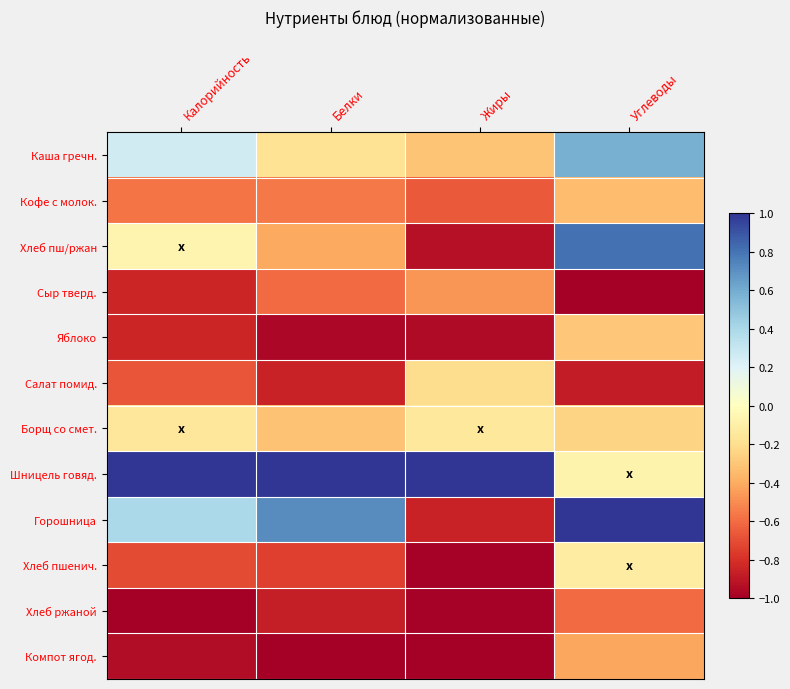

What is the maximum value shown in the chart?

1.0